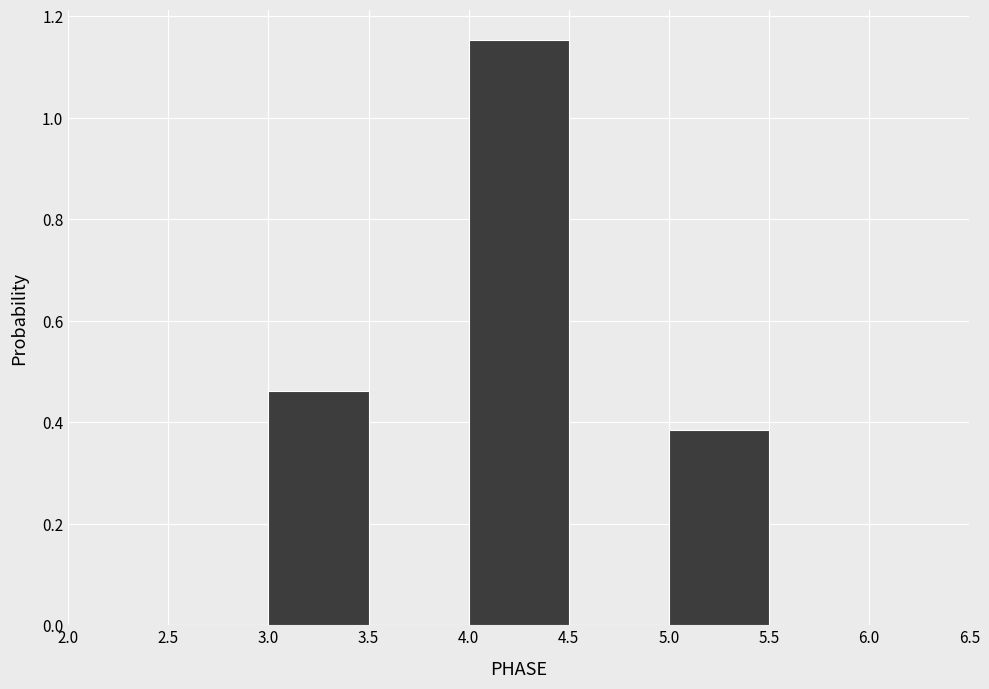

Reading left to right, list every bar in this chart as the range it spans on the x-axis followed by its height. The values are not printed on the chart, so give them approximately, as read against the axis.

2.5 to 3.0: 0
3.0 to 3.5: 0.46
3.5 to 4.0: 0
4.0 to 4.5: 1.16
4.5 to 5.0: 0
5.0 to 5.5: 0.38